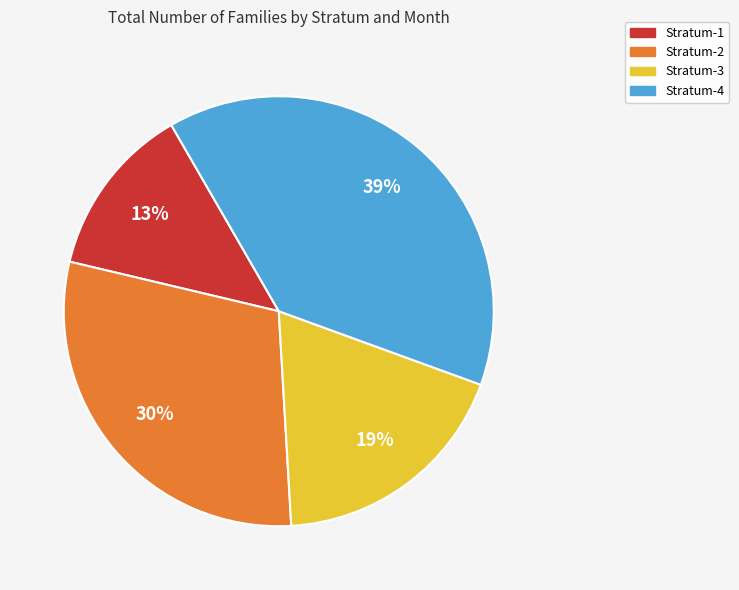

How many slices are in this pie chart?

4